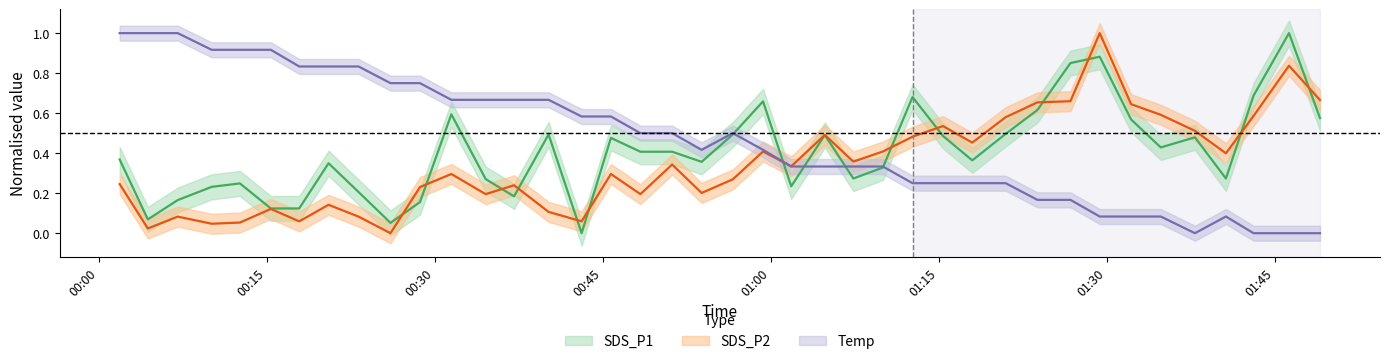

What is the average value of the SDS_P2 series?

0.3